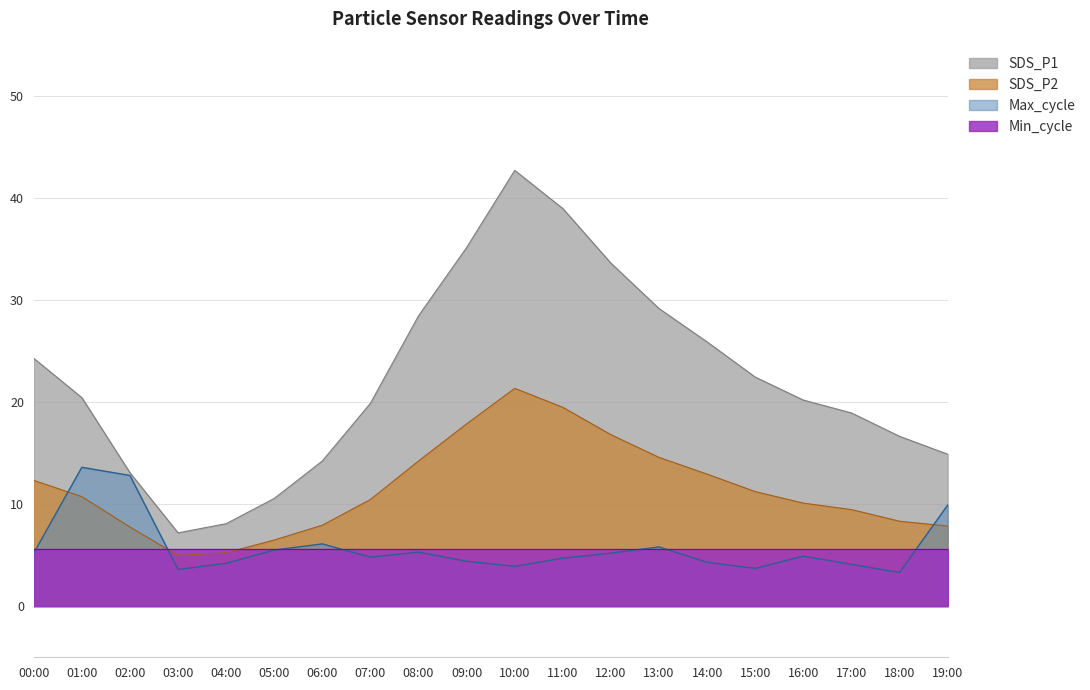

At how many categories does at least one series exceed 24?

8